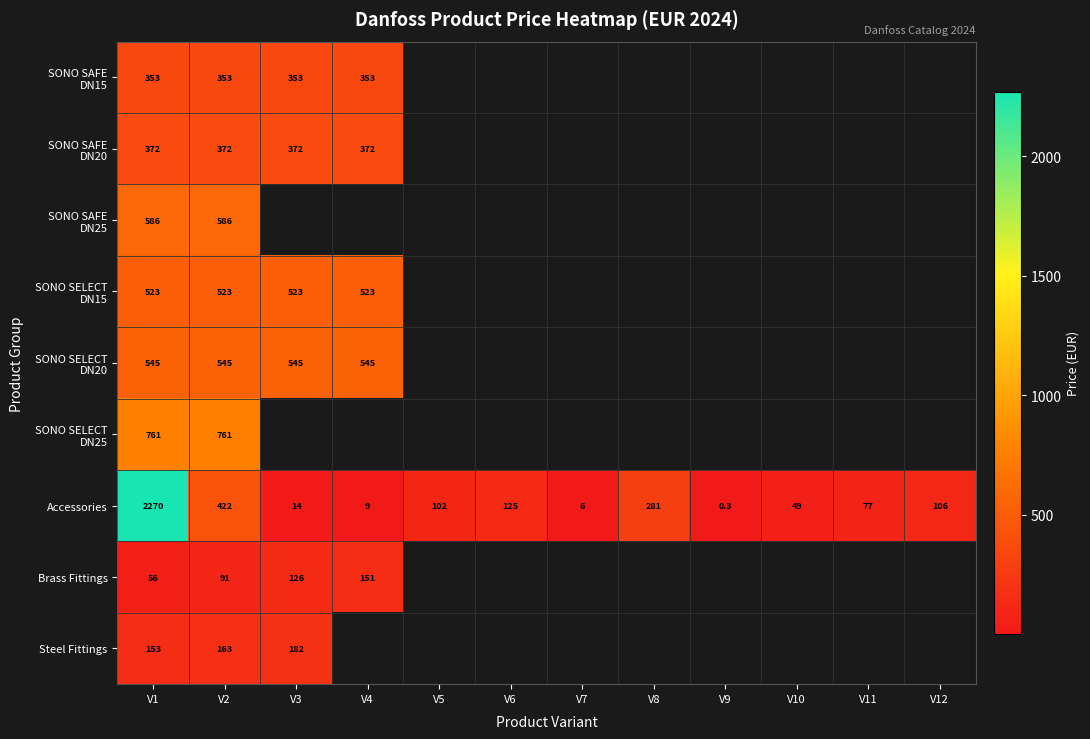

Which category has the lowest value in the Accessories series?

V9